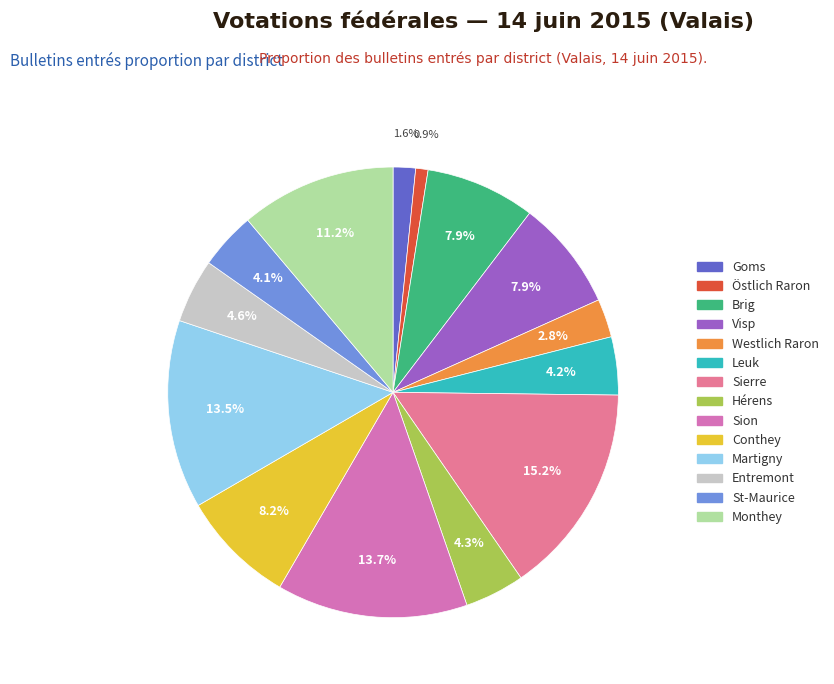

Which category has the smallest portion of the pie?

Östlich Raron